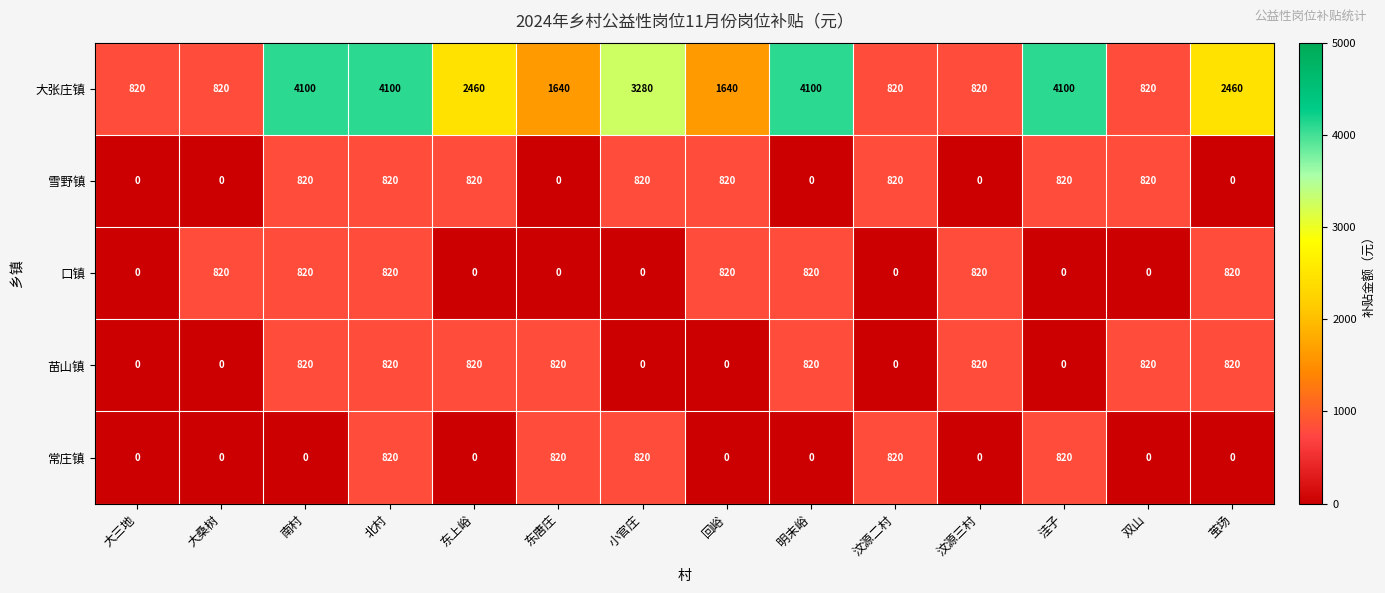

What is the greatest value displayed?

4100